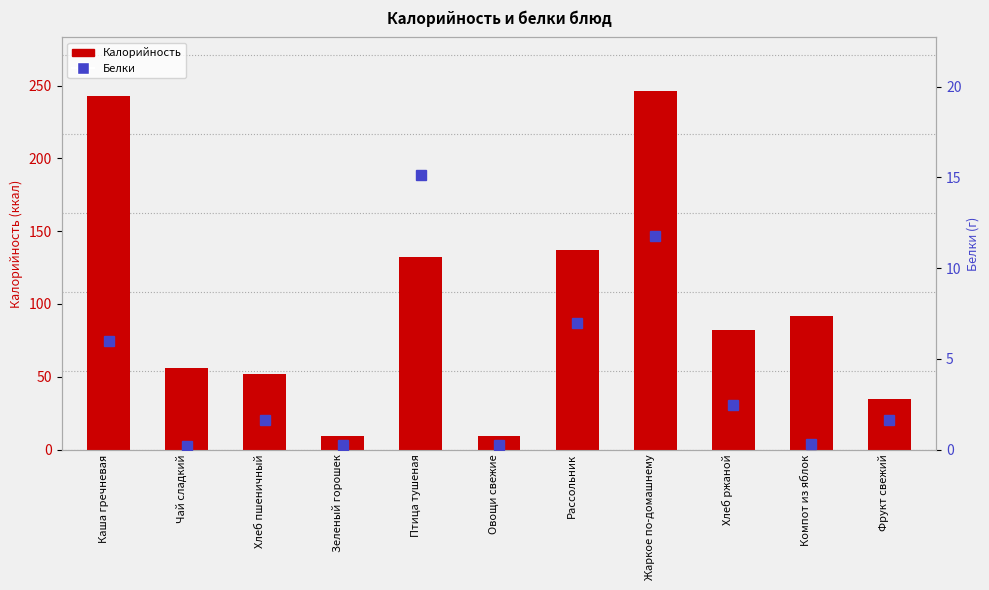

What is the sum of all Белки values?

46.7